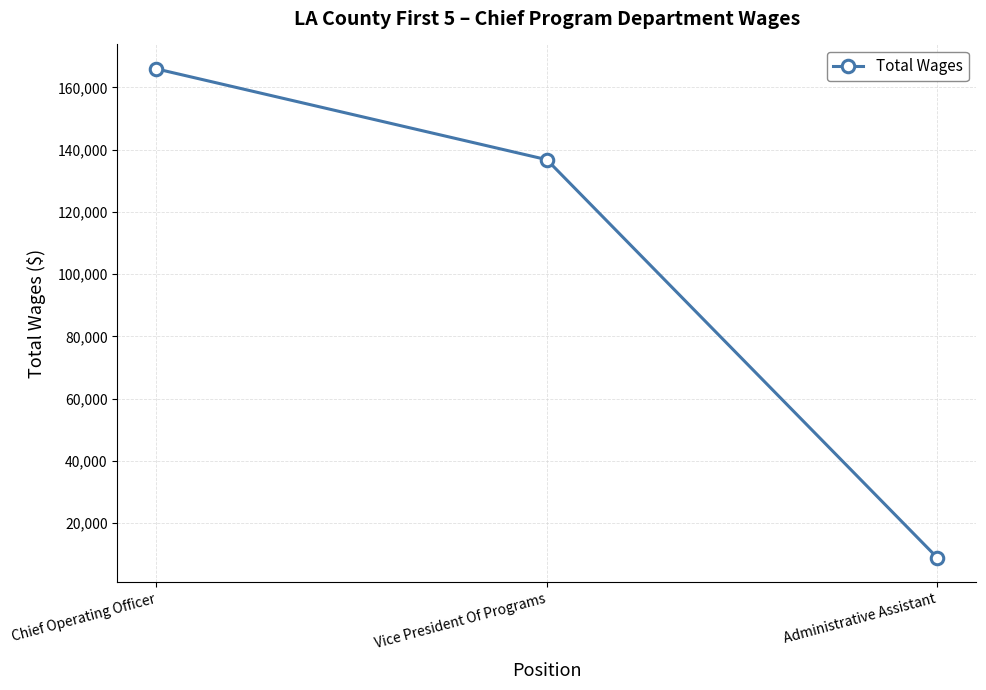

List the labels in order of value, smallest first.

Administrative Assistant, Vice President Of Programs, Chief Operating Officer